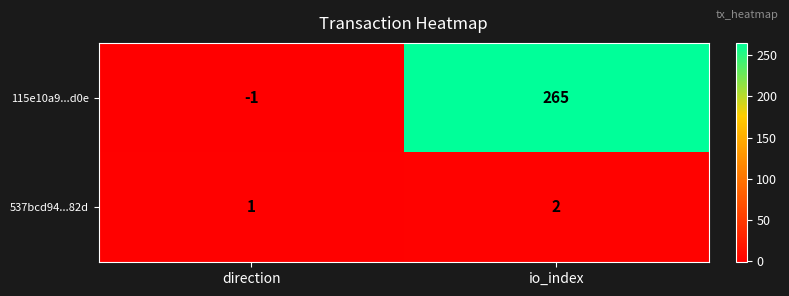

What is the greatest value displayed?

265